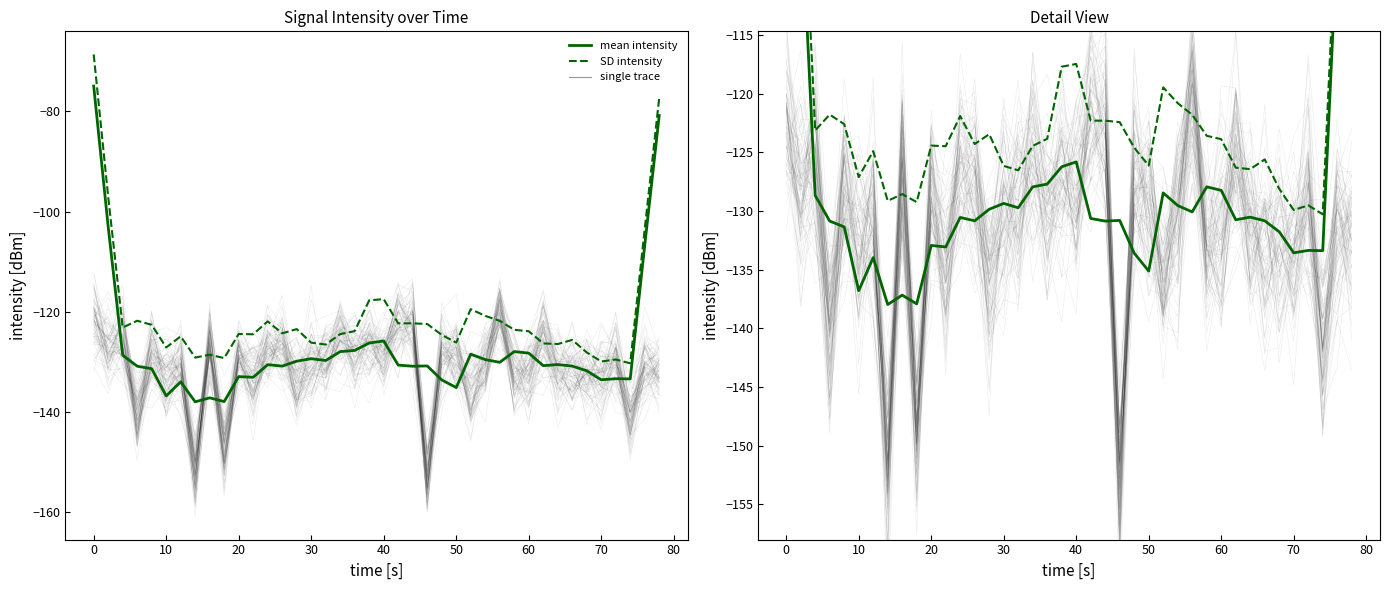

At which category does SD intensity reach its first local valley?

10